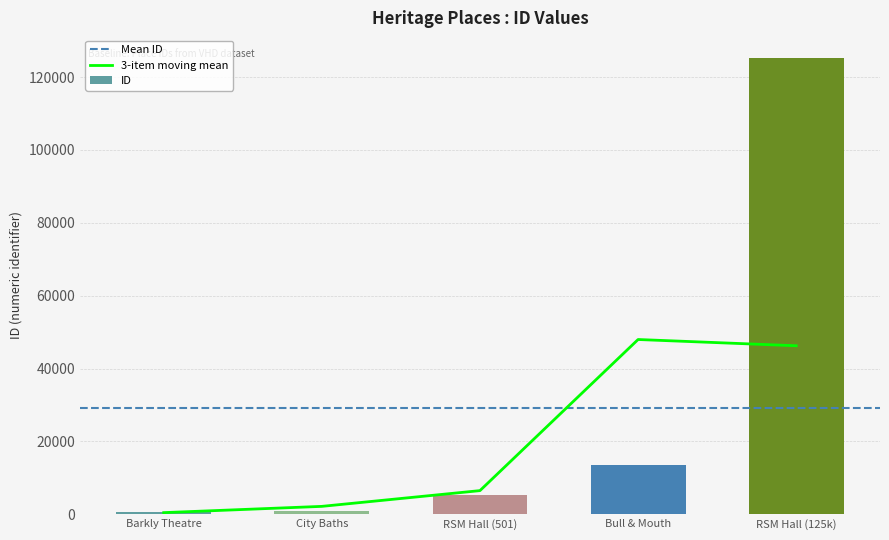

True or false: ID has a value of 17896 at Bull & Mouth.

False